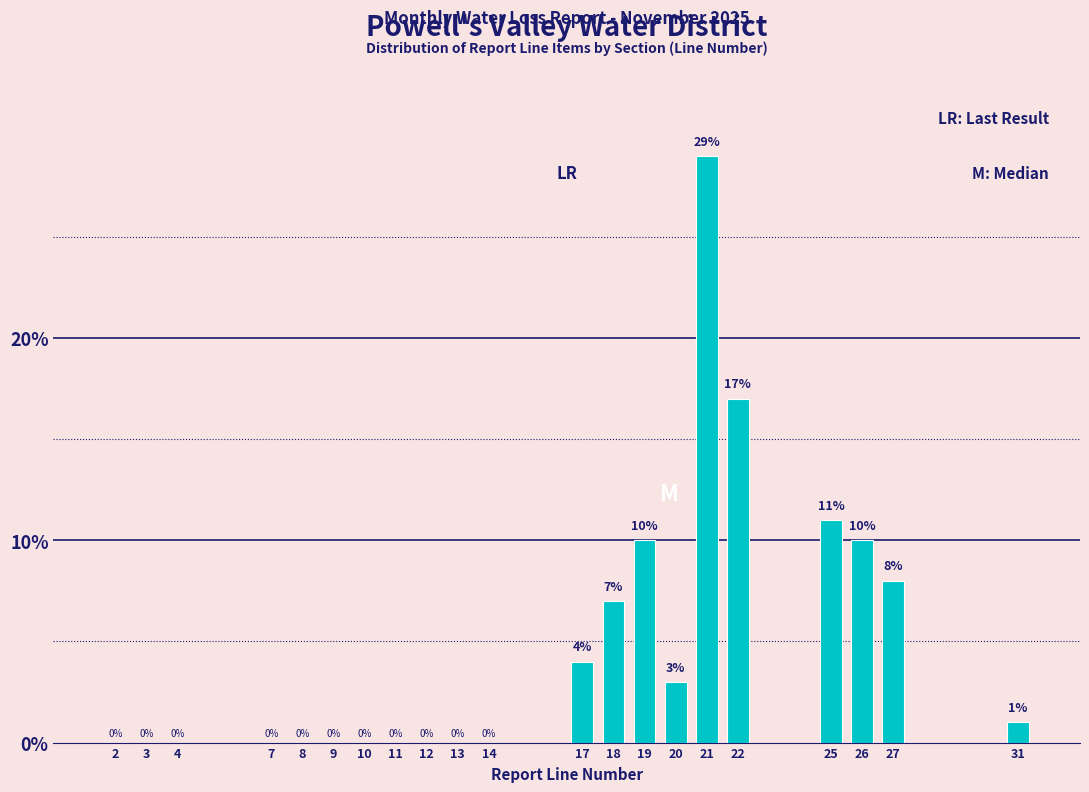

Reading left to right, list all the values displayed in this chart.

2=0	3=0	4=0	7=0	8=0	9=0	10=0	11=0	12=0	13=0	14=0	17=4	18=7	19=10	20=3	21=29	22=17	25=11	26=10	27=8	31=1